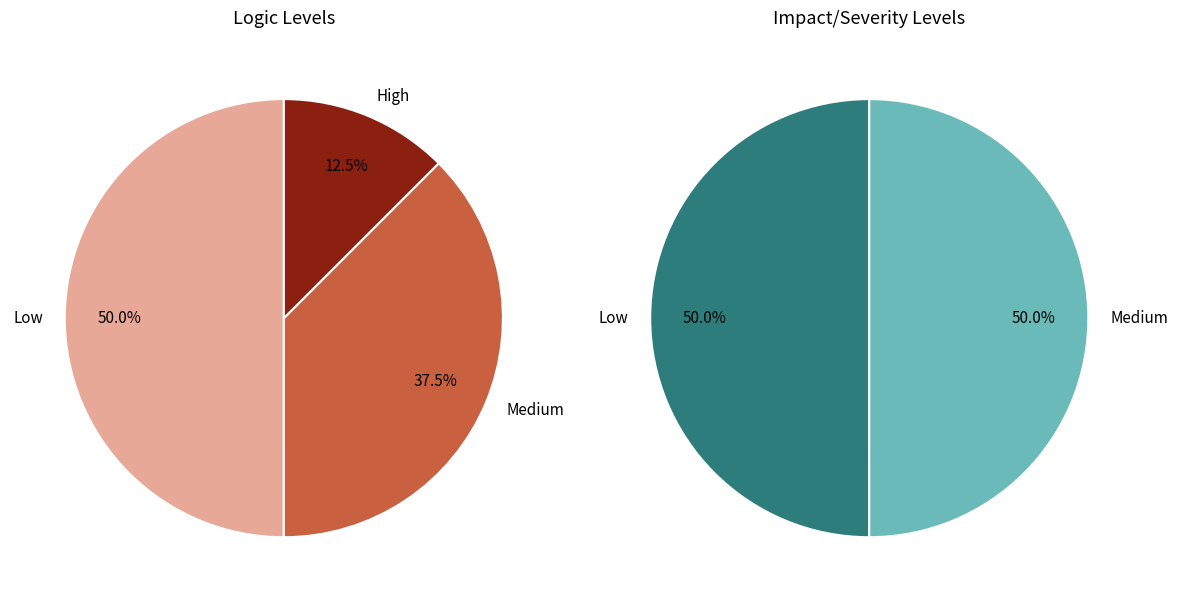

Count the number of slices in the pie.

2